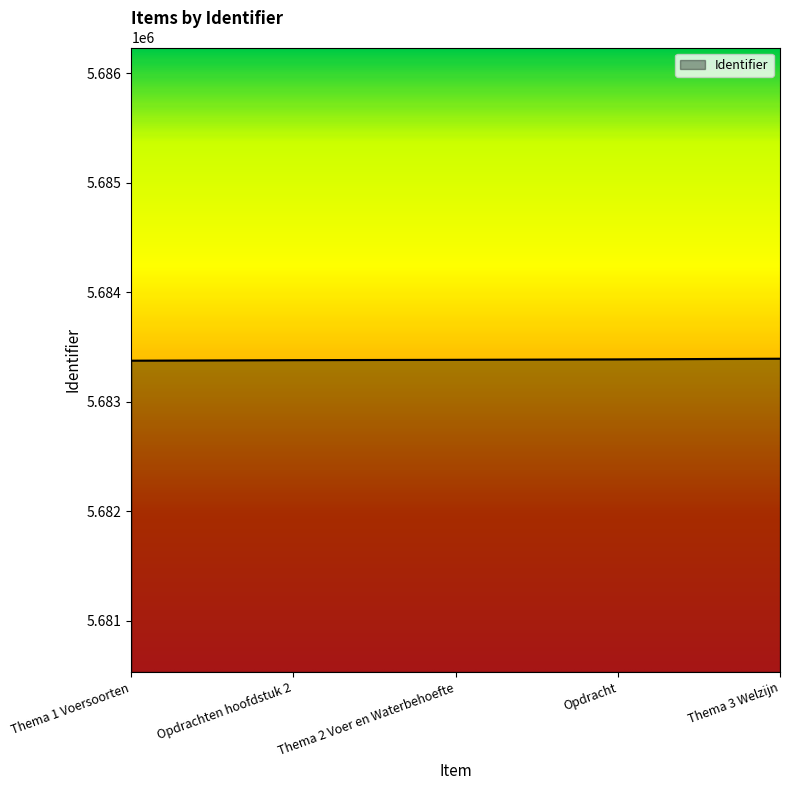

How many distinct data groups are displayed?

1